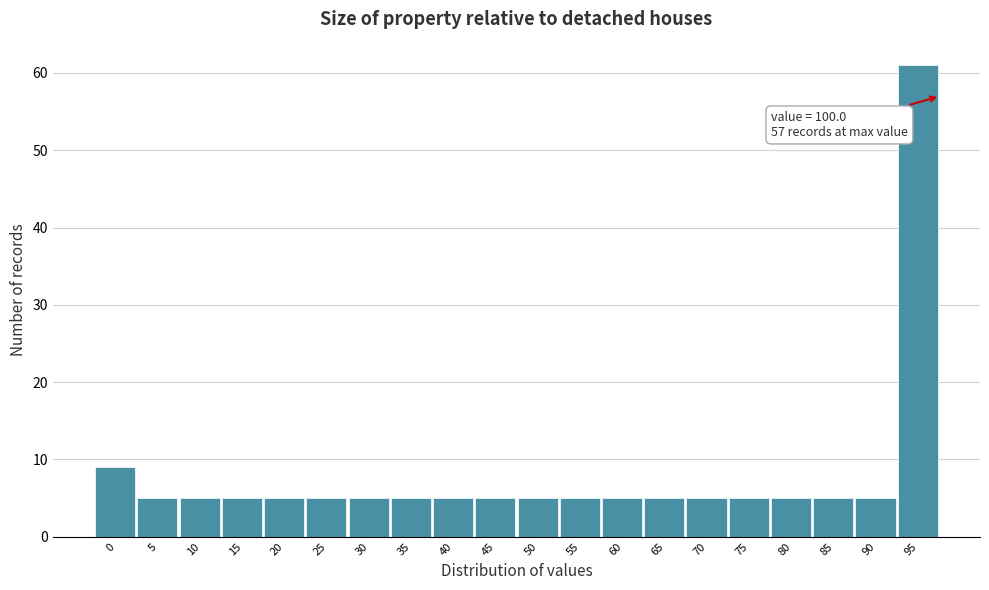

Reading left to right, transcribe all the data shown in this chart.

9	5	5	5	5	5	5	5	5	5	5	5	5	5	5	5	5	5	5	61